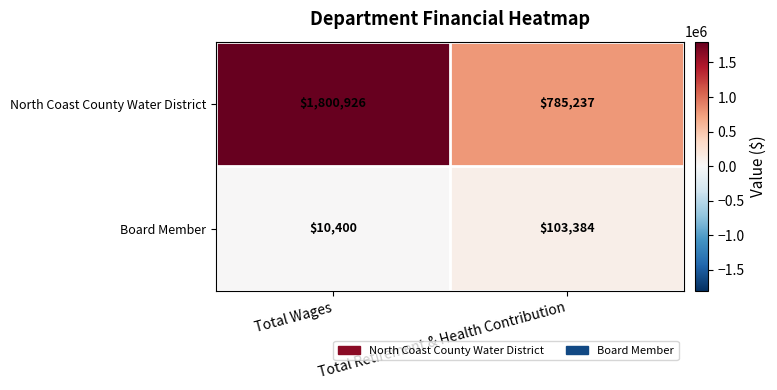

Which series has the largest total across all categories?

North Coast County Water District